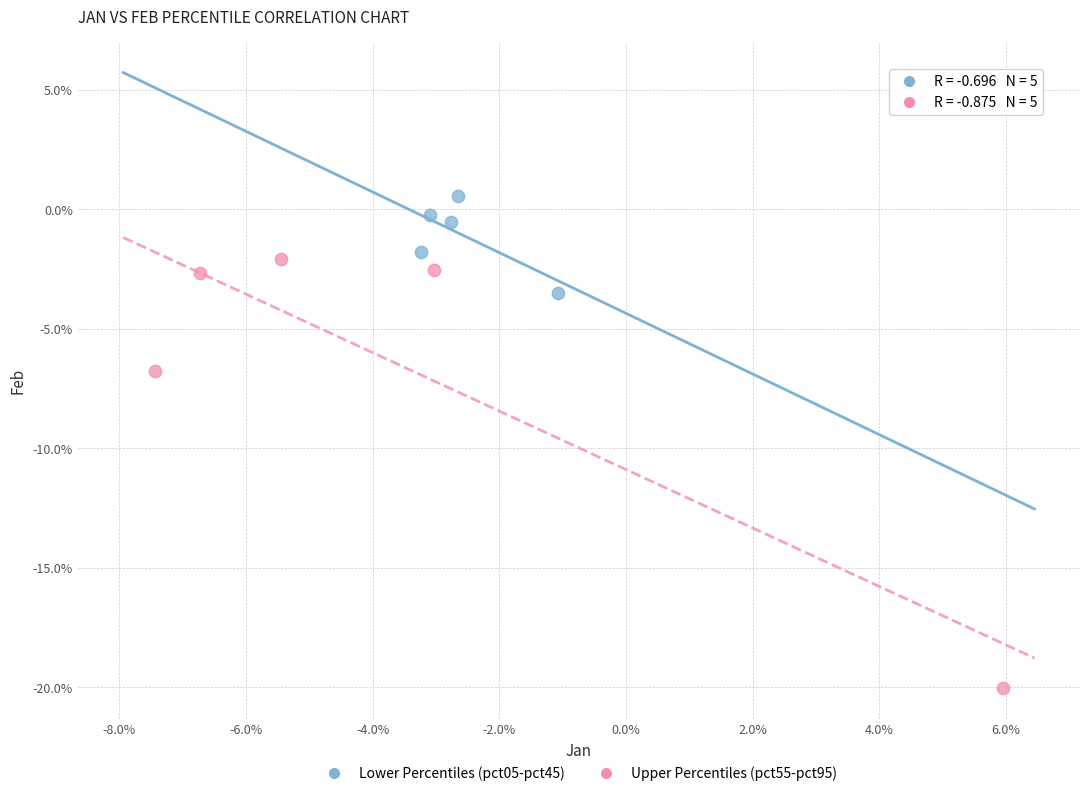

What are all the series names shown in the legend?

Lower Percentiles (pct05-pct45), Upper Percentiles (pct55-pct95)